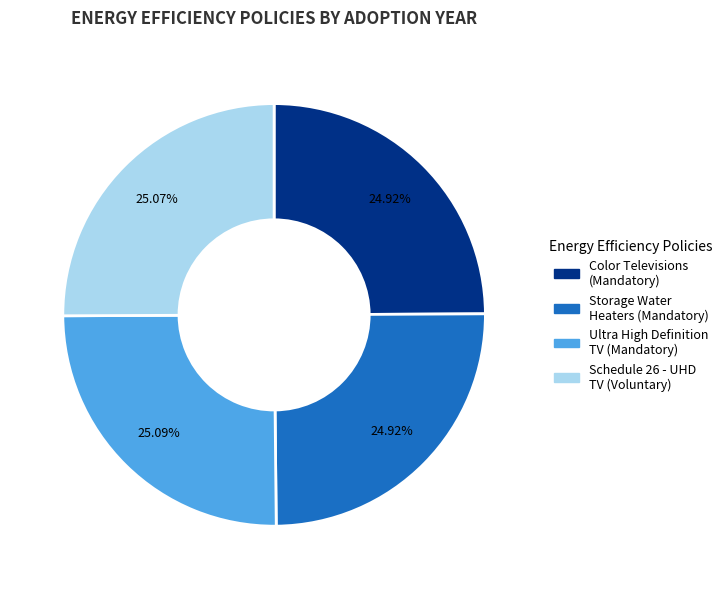

How many segments does this pie chart have?

4